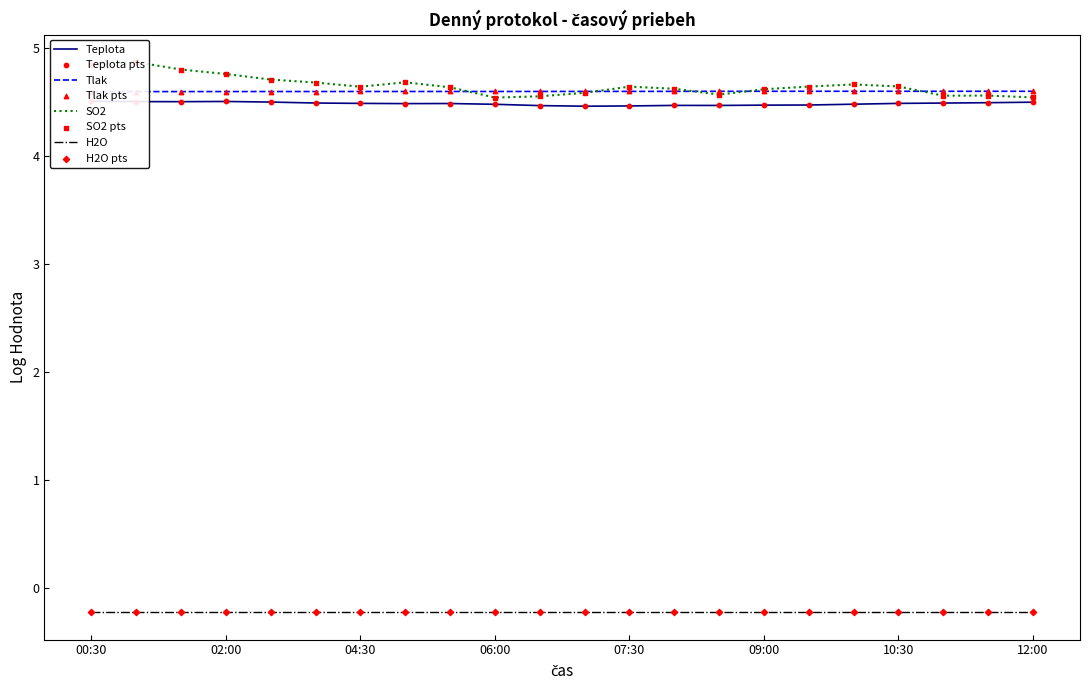

Which series contains the lowest Y value?

Teplota